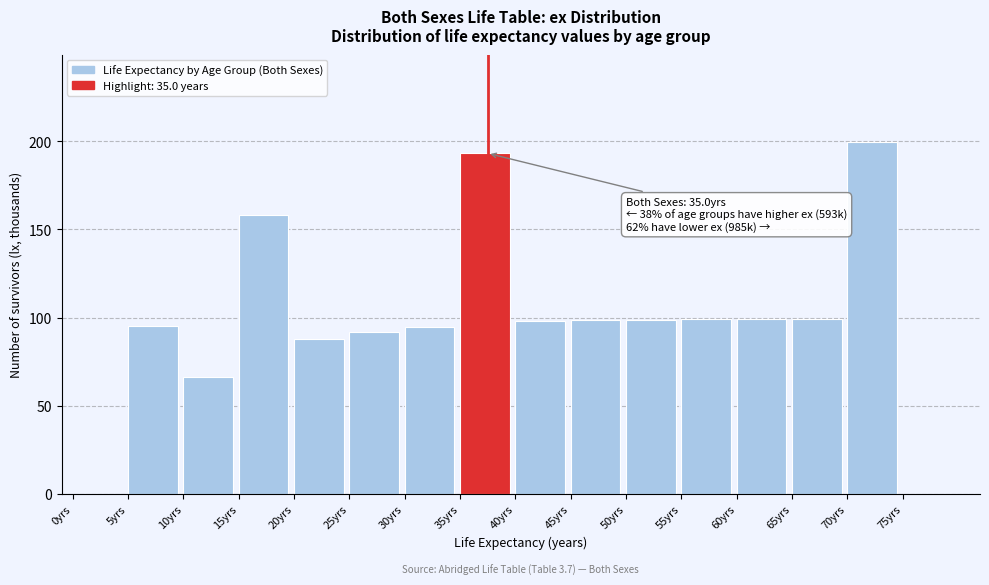

What is the approximate value at 45yrs?

98.3